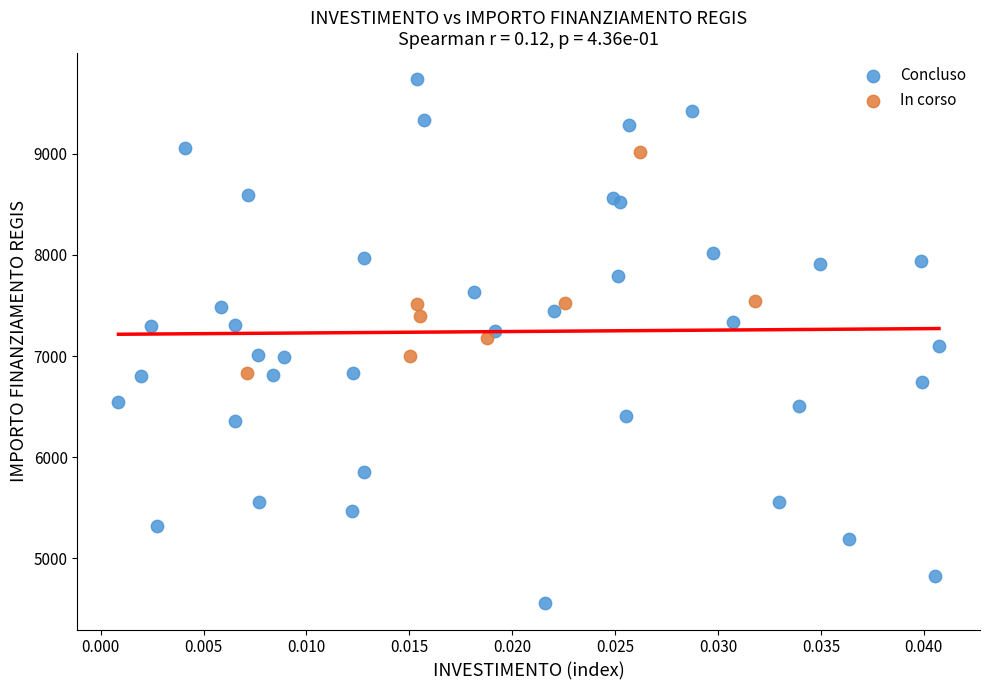

Which series contains the highest Y value?

Concluso